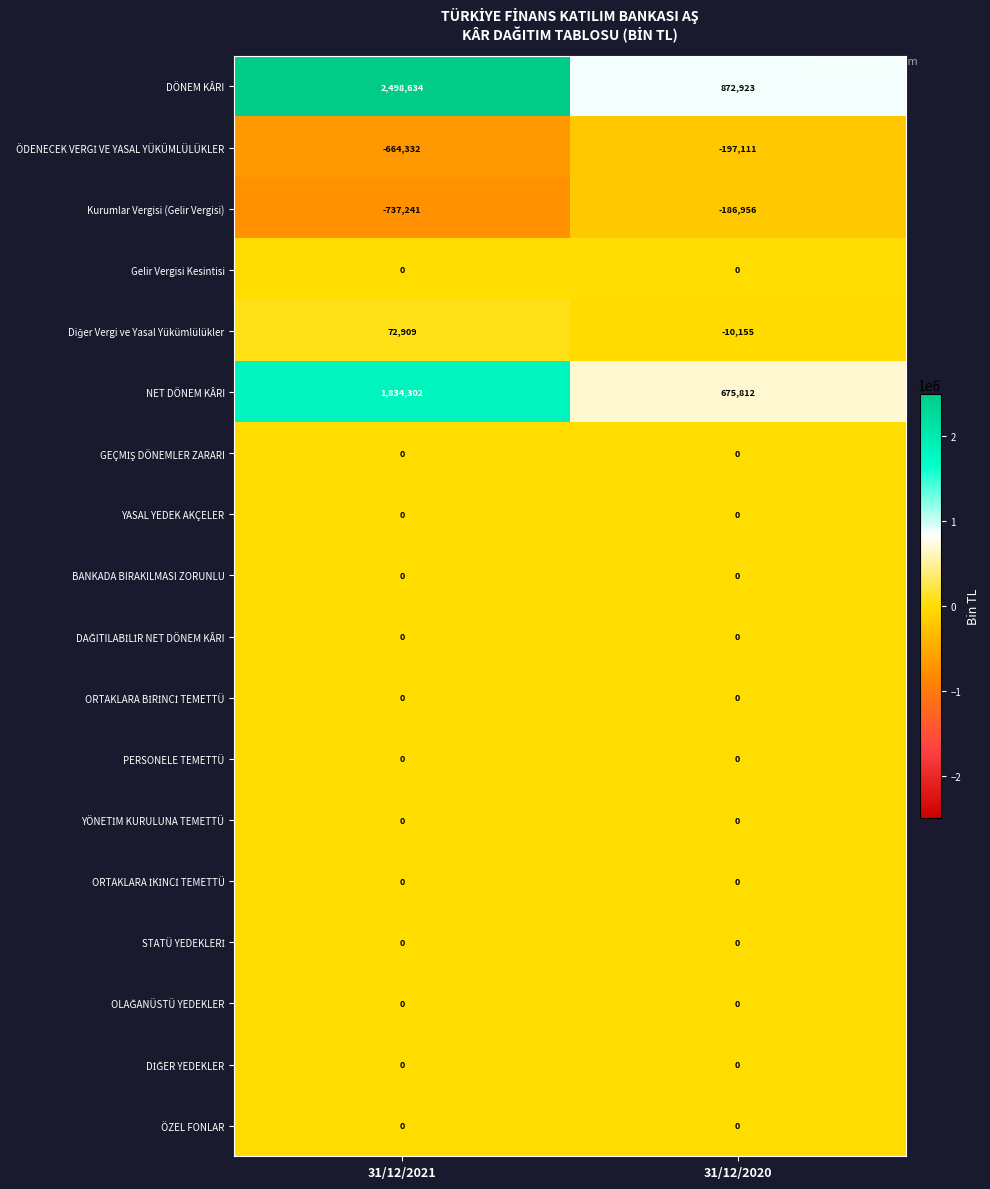

True or false: DÖNEM KÂRI has a value of 1266841 at 31/12/2020.

False